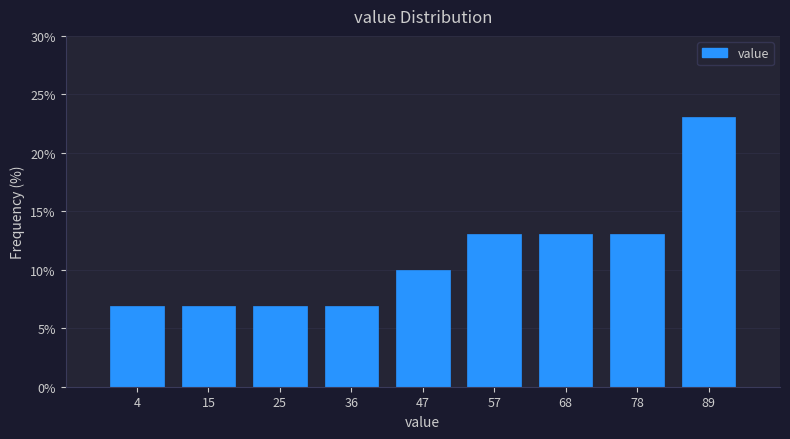

Reading right to left, transcribe all the data shown in this chart.

23.1	13.1	13.1	13.1	10.0	6.9	6.9	6.9	6.9